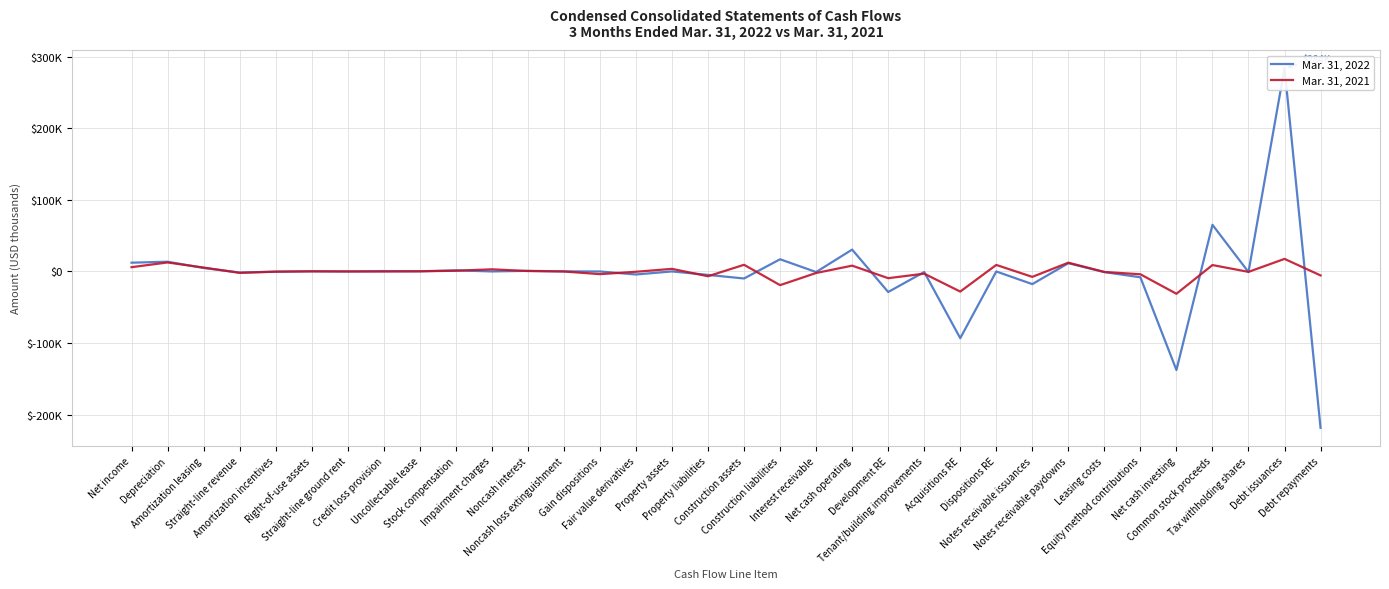

Reading left to right, extract all data points from this chart.

Mar. 31, 2022: 12276	13638	4919	-1492	-264	278	48	605	241	1609	47	909	158	0	-4182	69	-4781	-9779	17067	-784	30582	-28675	-727	-93162	0	-17651	11545	-862	-8092	-137624	65194	-773	284113	-218354
Mar. 31, 2021: 6009	12599	5467	-1891	-252	189	33	-55	272	1017	3039	626	0	-3717	-393	3664	-6649	9354	-19063	-2114	8135	-9354	-3054	-28067	9156	-7532	12291	-670	-3889	-31119	8981	-539	17590	-5501